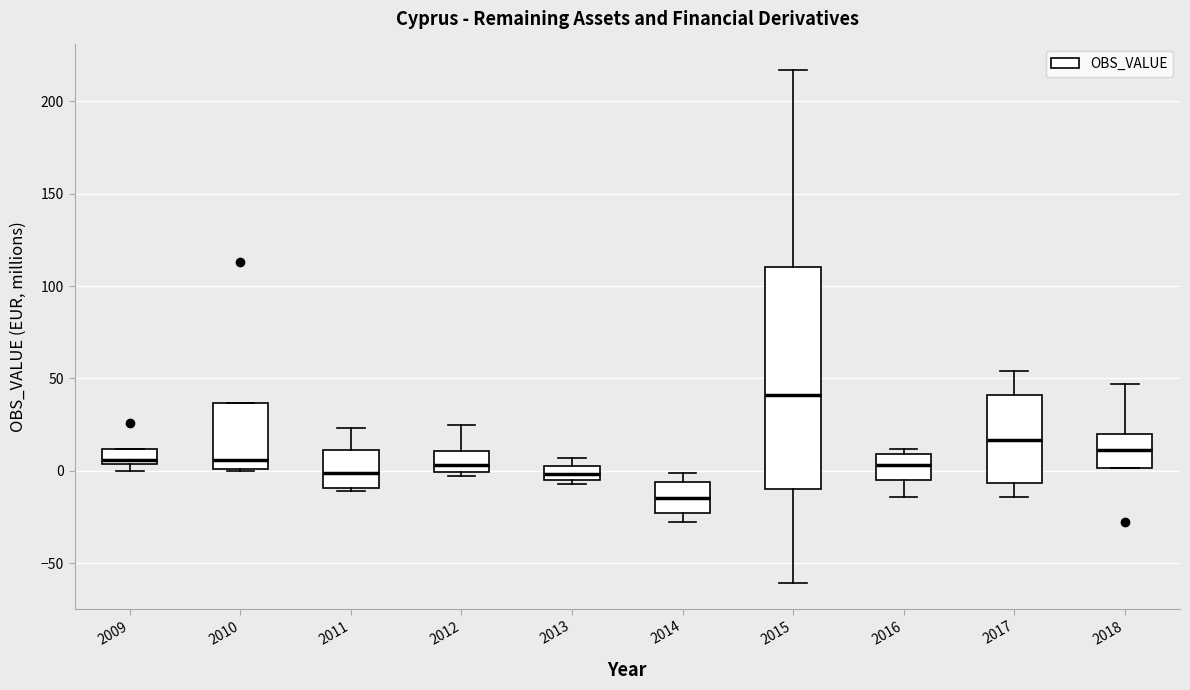

Where does the median line of the box at x = 2012 sit on the y-axis? The values are not printed on the chart, so give them approximately, as read against the axis.

5